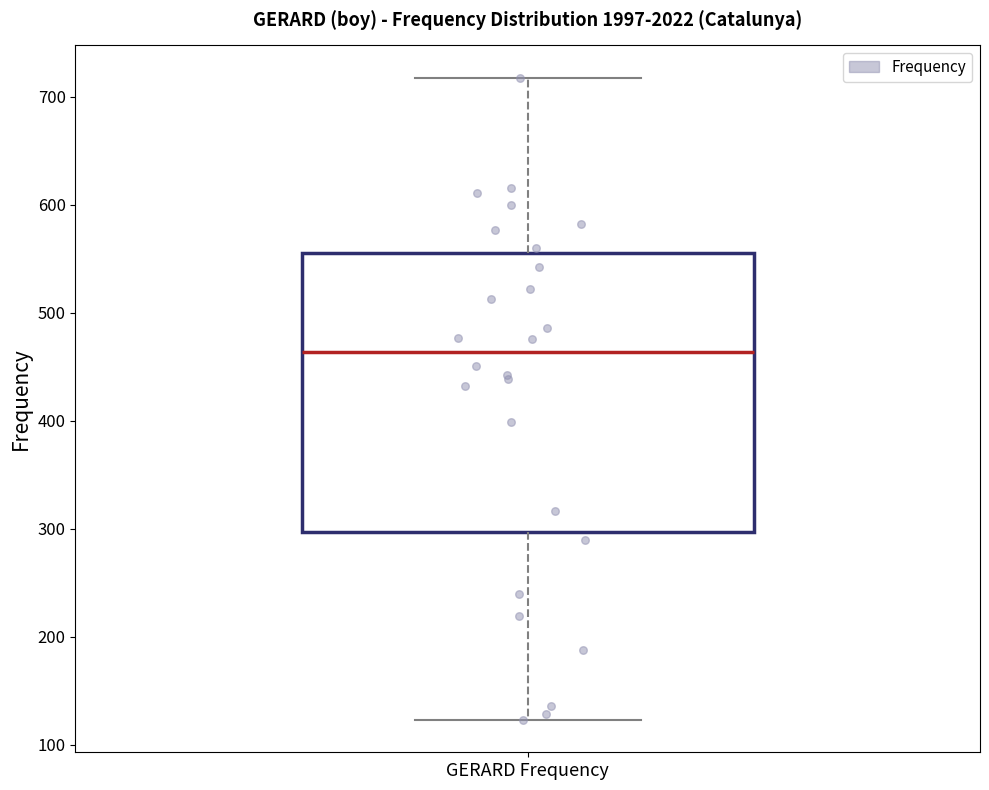

Where is the upper edge of the box for GERARD Frequency on the y-axis? The values are not printed on the chart, so give them approximately, as read against the axis.

560